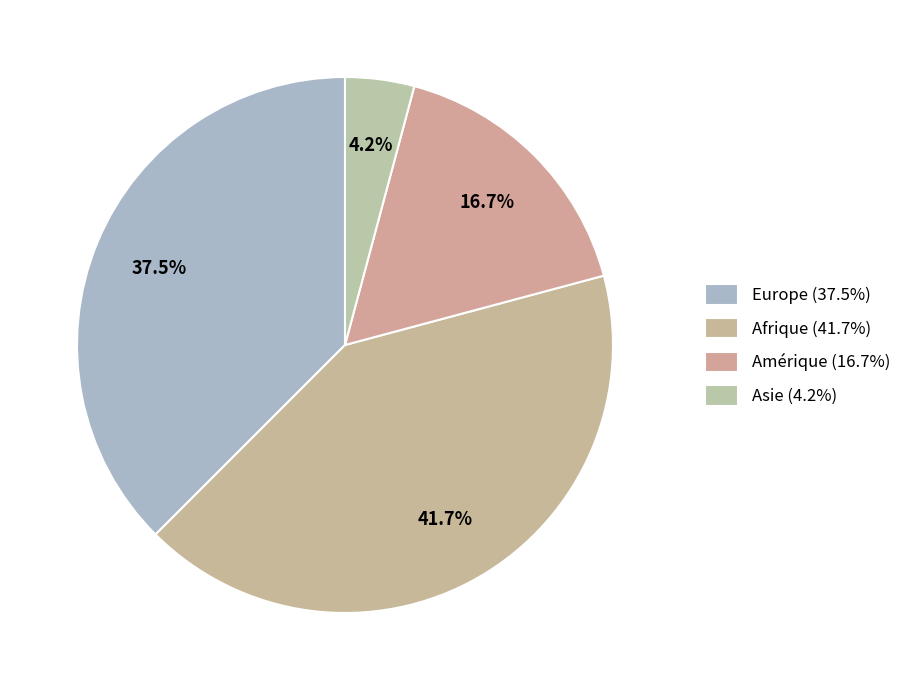

Rank the categories by value from lowest to highest.

Asie, Amérique, Europe, Afrique